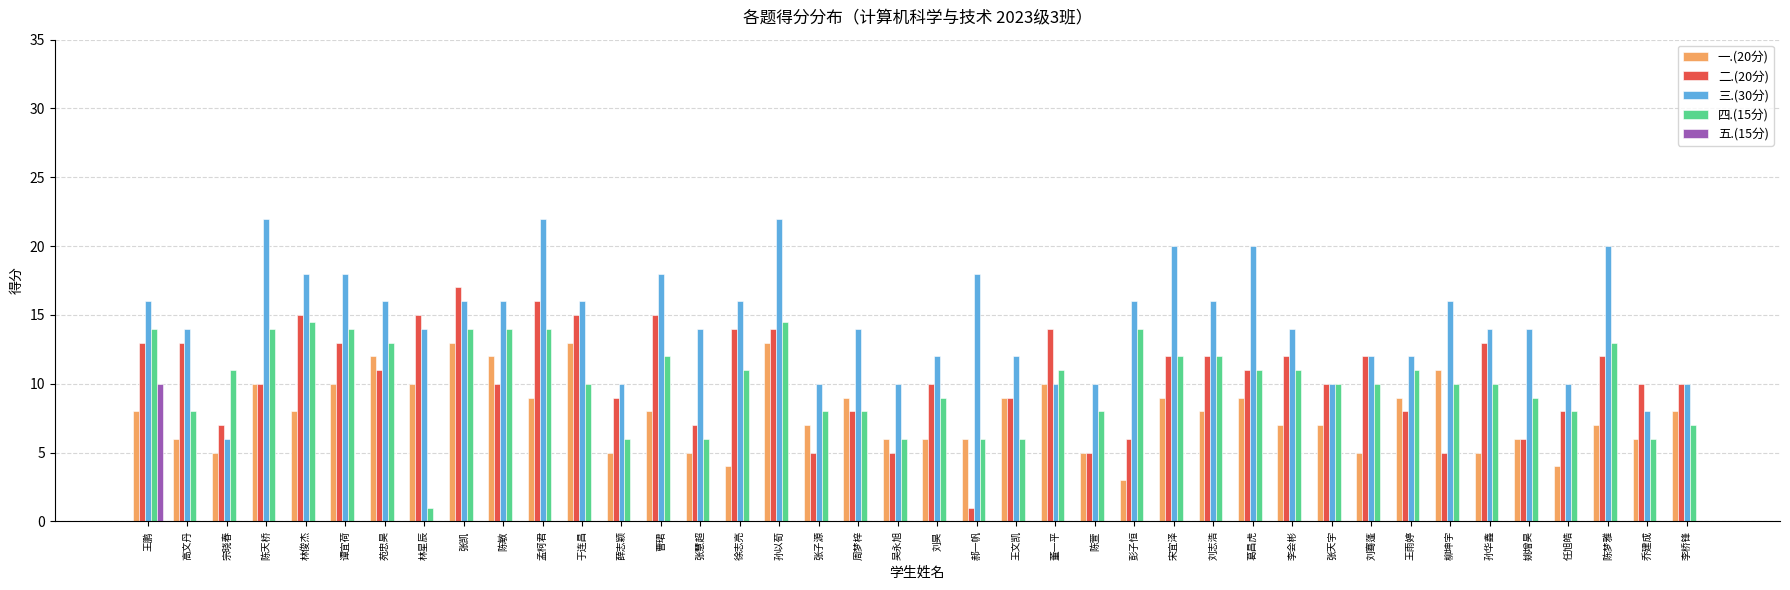

Is the value of 二.(20分) at 刘志浩 greater than the value of 一.(20分) at 徐志亮?

Yes